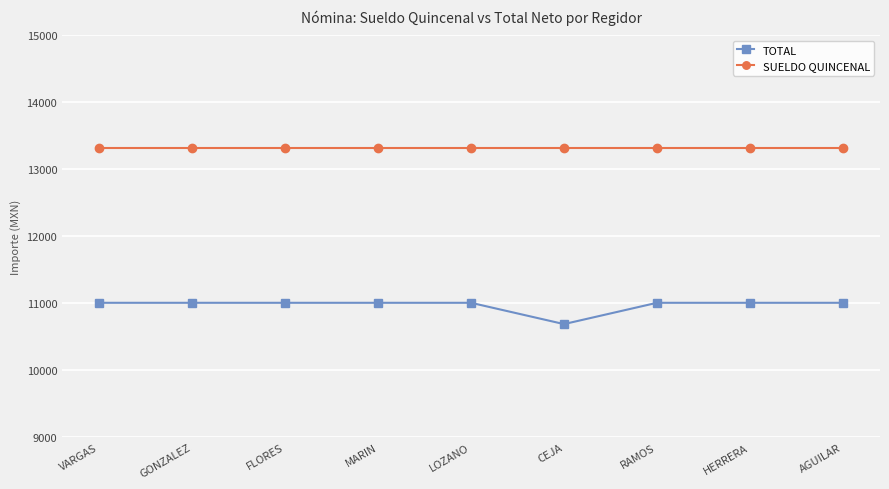

What position from the left is AGUILAR?

9